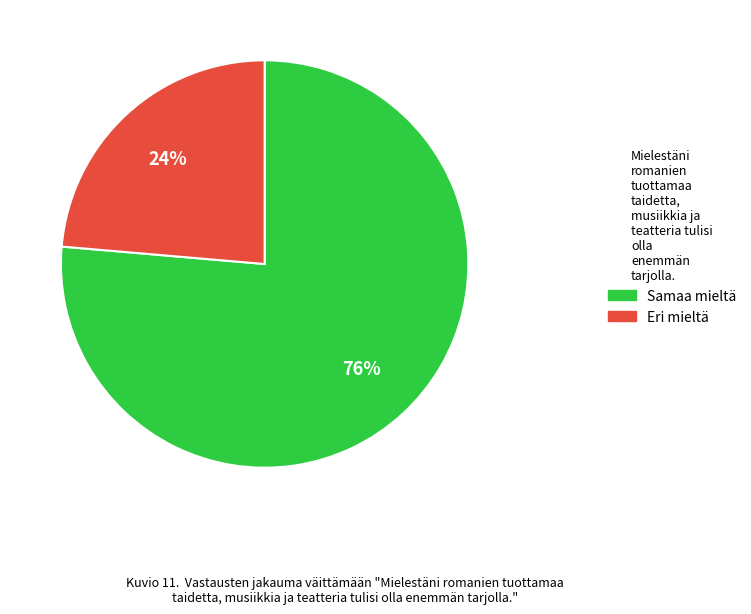

How many slices are in this pie chart?

2